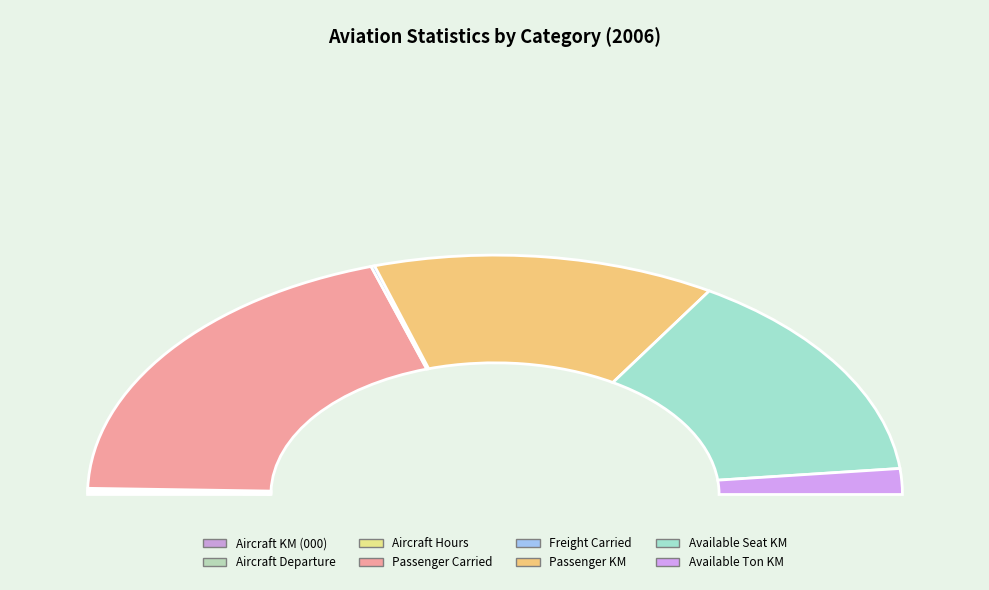

To the nearest percent, what percentage of the pie is Available Ton KM?

3%